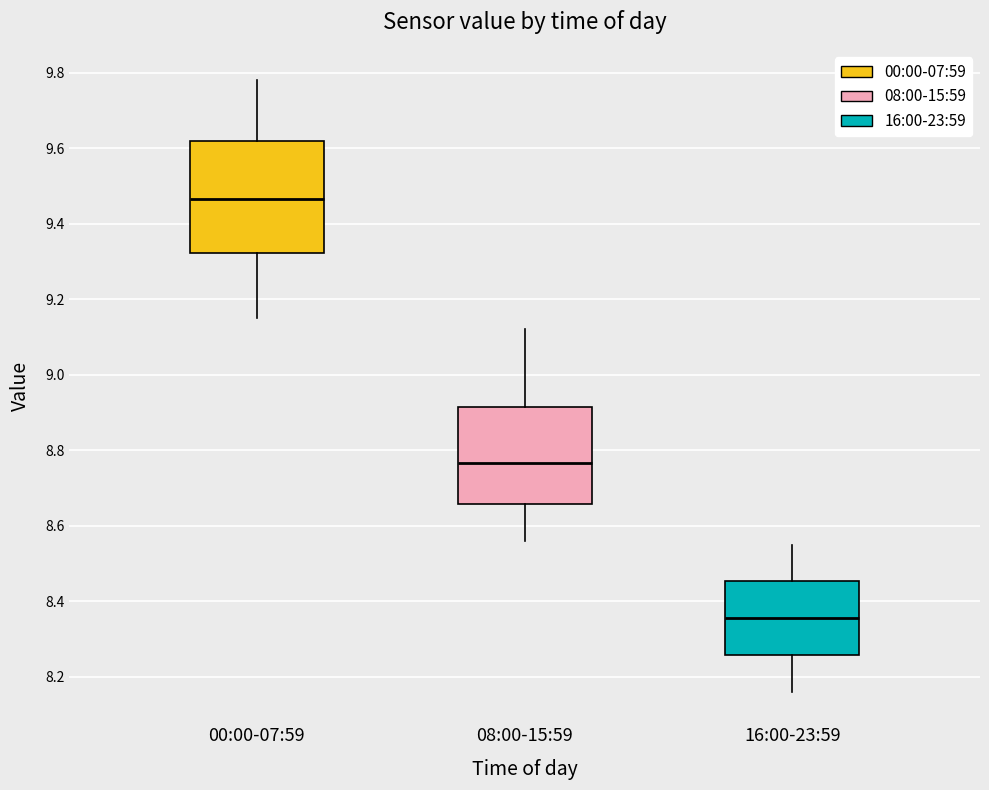

Which box has the highest median line?

00:00-07:59